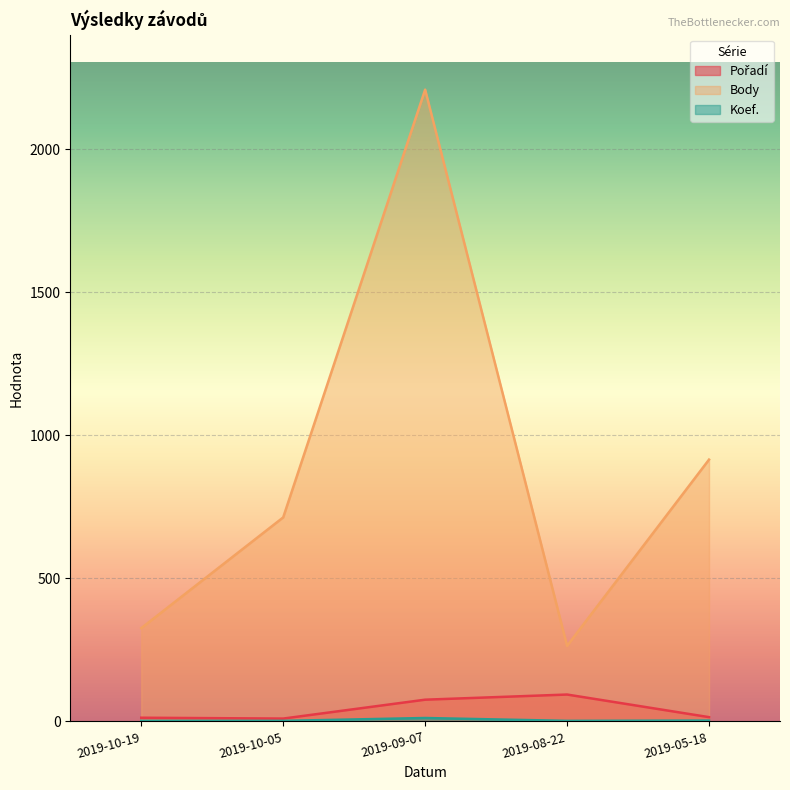

What value does the Pořadí series have at 2019-10-19, to the nearest 5?

15